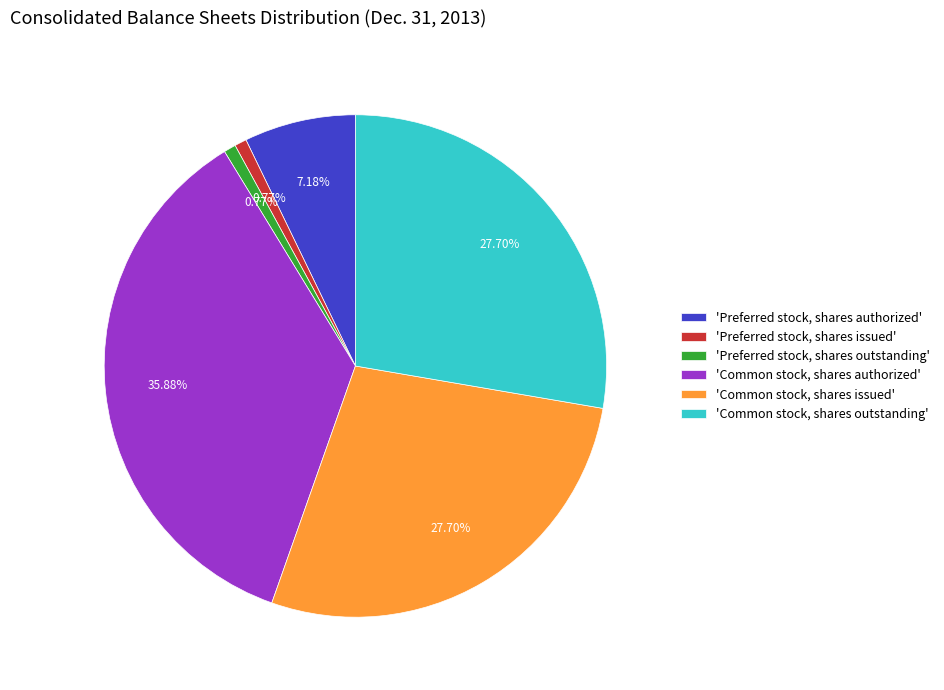

Is the sum of 'Preferred stock, shares issued' and 'Preferred stock, shares outstanding' greater than half?

No